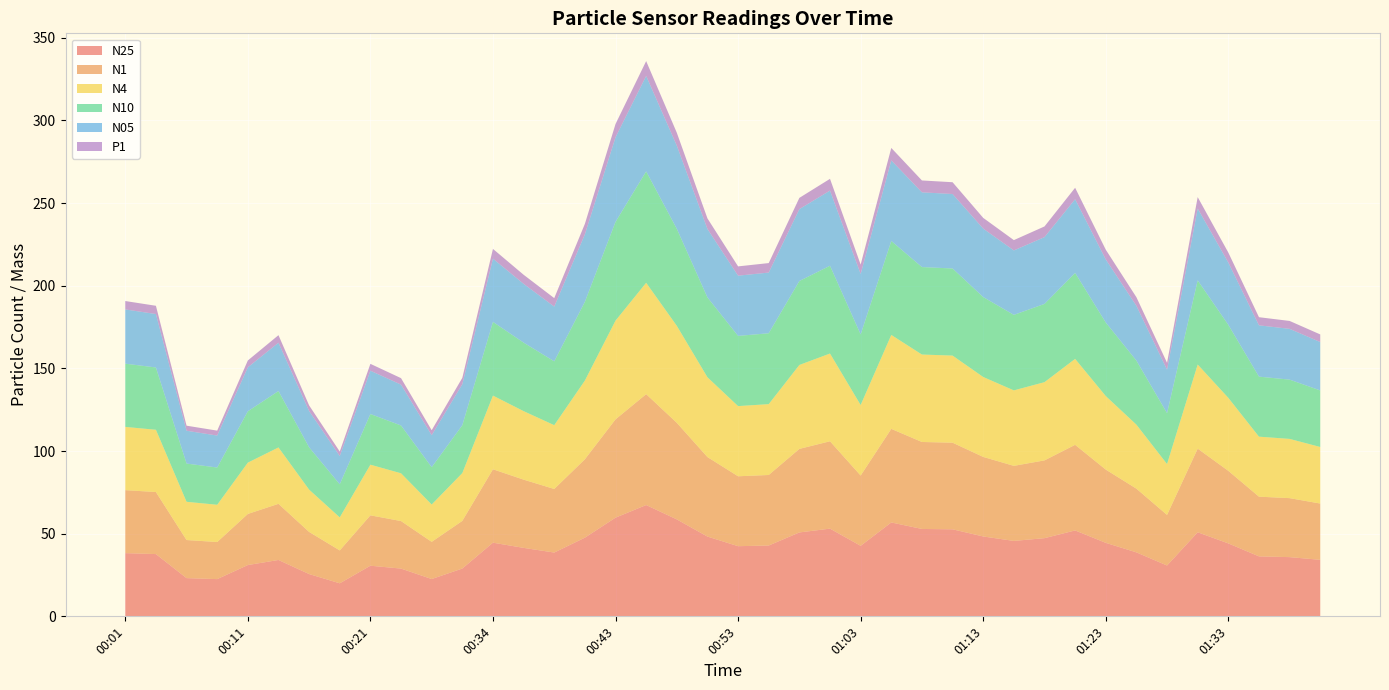

Reading left to right, extract all data points from this chart.

N25: 38.2	37.7	23.1	22.5	31.0	34.1	25.6	20.0	30.6	28.9	22.6	28.9	44.6	41.4	38.6	47.6	59.7	67.3	58.6	48.3	42.4	42.8	50.8	53.1	42.7	56.8	52.9	52.6	48.3	45.6	47.3	52.0	44.5	38.7	30.8	50.9	44.1	36.3	35.8	34.2
N1: 38.1	37.5	23.0	22.4	30.9	34.0	25.5	19.9	30.5	28.8	22.5	28.8	44.4	41.3	38.5	47.4	59.5	67.1	58.4	48.1	42.3	42.7	50.5	52.8	42.5	56.6	52.6	52.4	48.1	45.4	47.0	51.8	44.3	38.5	30.6	50.6	43.9	36.1	35.7	34.0
N4: 38.2	37.7	23.1	22.5	31.0	34.1	25.6	20.0	30.6	28.9	22.6	28.9	44.6	41.4	38.6	47.6	59.7	67.4	58.7	48.3	42.5	42.9	50.8	53.1	42.7	56.8	52.9	52.7	48.4	45.7	47.3	52.0	44.5	38.7	30.8	50.9	44.1	36.3	35.8	34.2
N10: 38.2	37.7	23.1	22.5	31.1	34.1	25.6	20.0	30.6	28.9	22.6	28.9	44.6	41.4	38.6	47.6	59.7	67.4	58.7	48.3	42.5	42.9	50.8	53.1	42.7	56.8	52.9	52.7	48.4	45.7	47.3	52.0	44.5	38.7	30.8	50.9	44.2	36.3	35.9	34.2
N05: 32.8	32.3	19.9	19.3	26.6	29.2	22.0	17.1	26.2	24.7	19.4	24.8	38.2	35.6	33.1	40.9	51.2	57.8	50.3	41.4	36.4	36.7	43.5	45.5	36.6	48.8	45.2	45.0	41.4	39.0	40.4	44.6	38.2	33.2	26.3	43.5	37.7	31.0	30.7	29.3
P1: 5.1	5.0	3.1	3.0	4.1	4.5	3.4	2.7	4.2	3.9	3.0	3.8	5.9	5.5	5.1	6.3	8.0	9.0	7.8	6.4	5.6	5.7	6.8	7.1	5.7	7.5	7.2	7.1	6.5	6.2	6.5	6.9	5.9	5.2	4.2	6.9	6.0	4.9	4.8	4.6